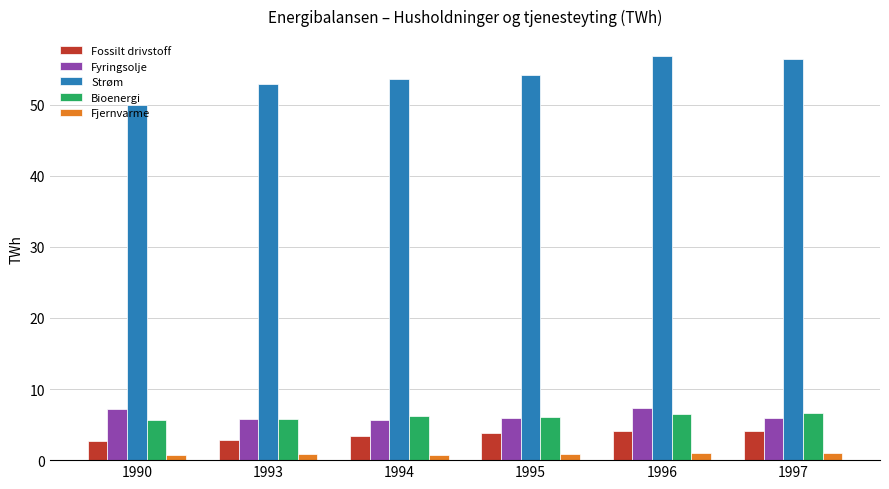

What is the sum of all Fossilt drivstoff values?

21.1